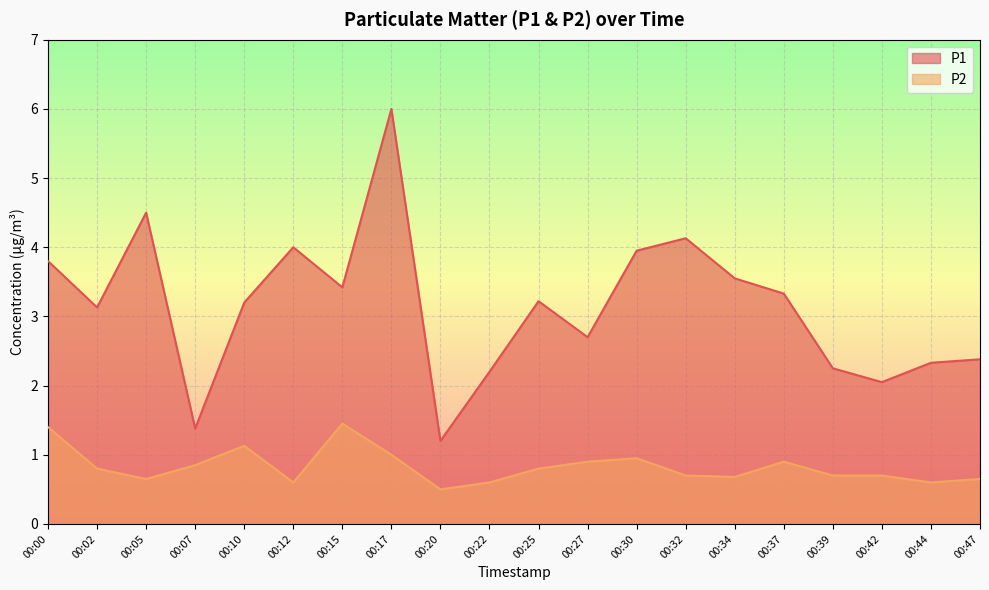

Reading left to right, transcribe all the data shown in this chart.

P1: 00:00=3.8	00:02=3.1	00:05=4.5	00:07=1.4	00:10=3.2	00:12=4.0	00:15=3.4	00:17=6.0	00:20=1.2	00:22=2.2	00:25=3.2	00:27=2.7	00:30=4.0	00:32=4.1	00:34=3.5	00:37=3.3	00:39=2.2	00:42=2.0	00:44=2.3	00:47=2.4
P2: 00:00=1.4	00:02=0.8	00:05=0.7	00:07=0.8	00:10=1.1	00:12=0.6	00:15=1.4	00:17=1.0	00:20=0.5	00:22=0.6	00:25=0.8	00:27=0.9	00:30=0.9	00:32=0.7	00:34=0.7	00:37=0.9	00:39=0.7	00:42=0.7	00:44=0.6	00:47=0.7